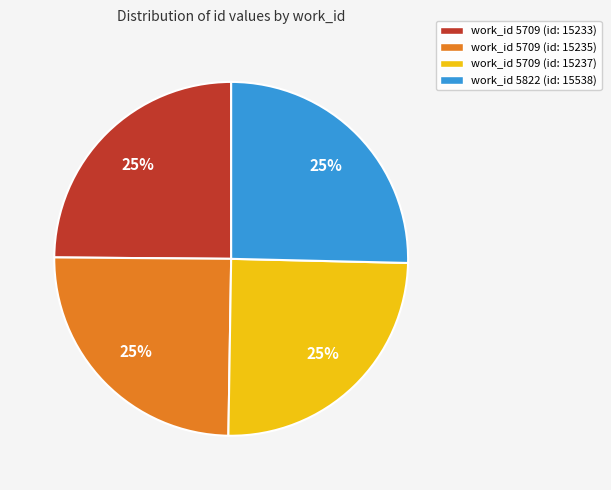

Is there any slice that represents more than half of the pie?

No